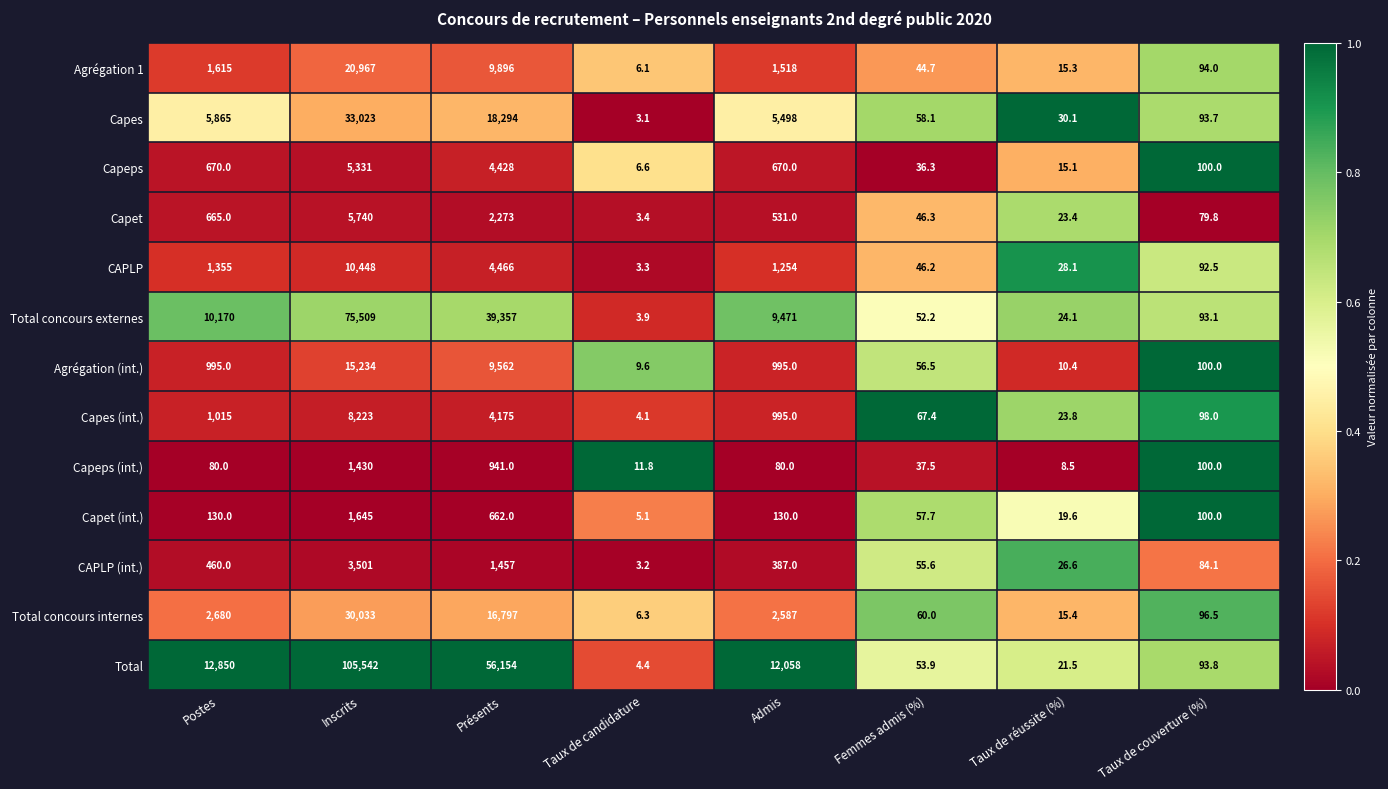

What is the average value of the Capeps (int.) series?

336.1